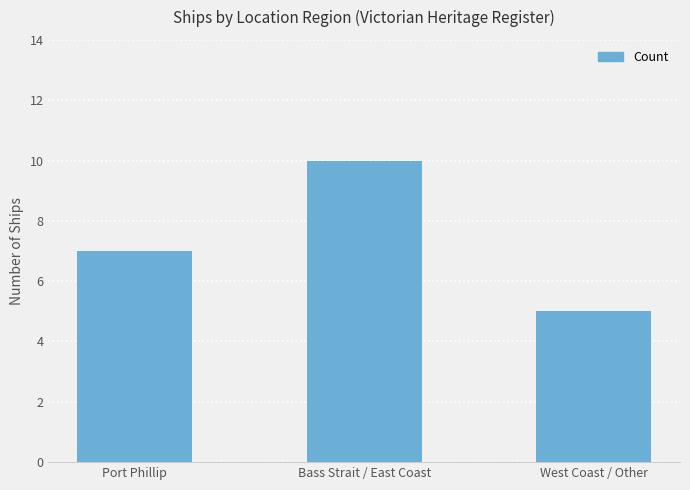

What is the sum of the values at Port Phillip and Bass Strait / East Coast?

17